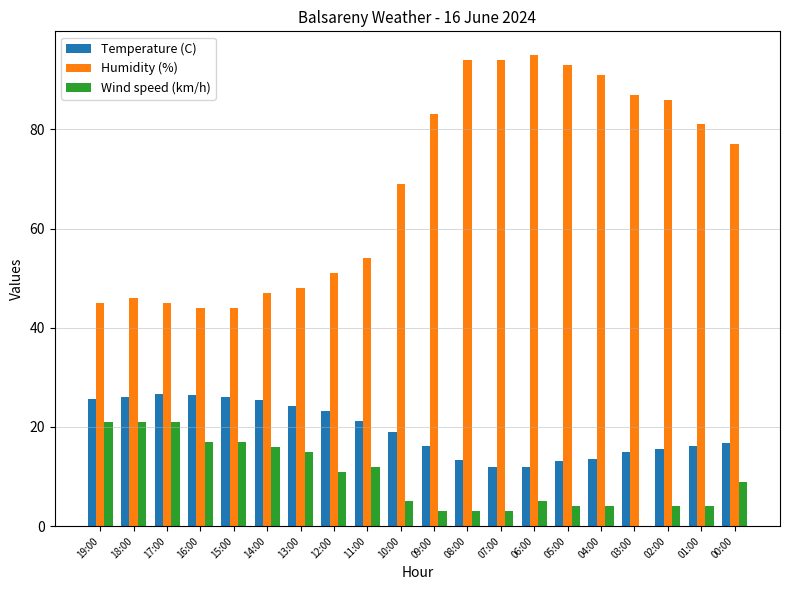

Is it true that Wind speed (km/h) equals 4.0 at 05:00?

True